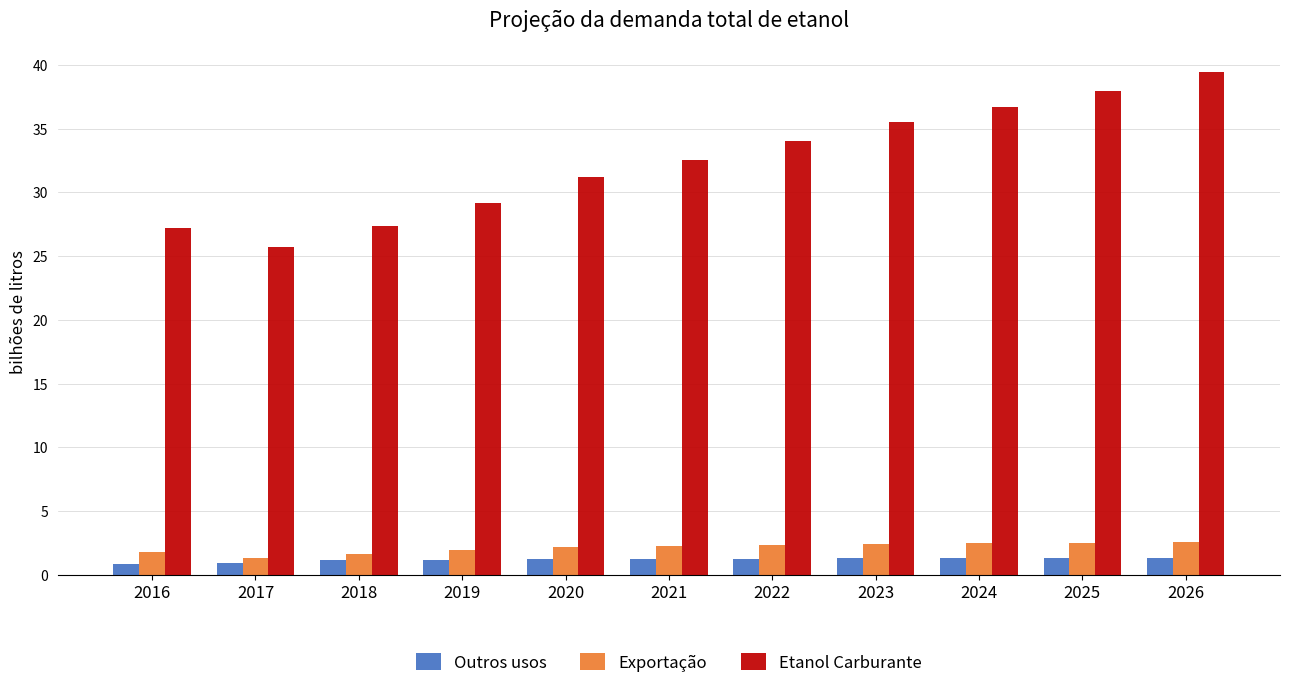

What is the value of the Exportação bar at the 6th from the left?

2.3